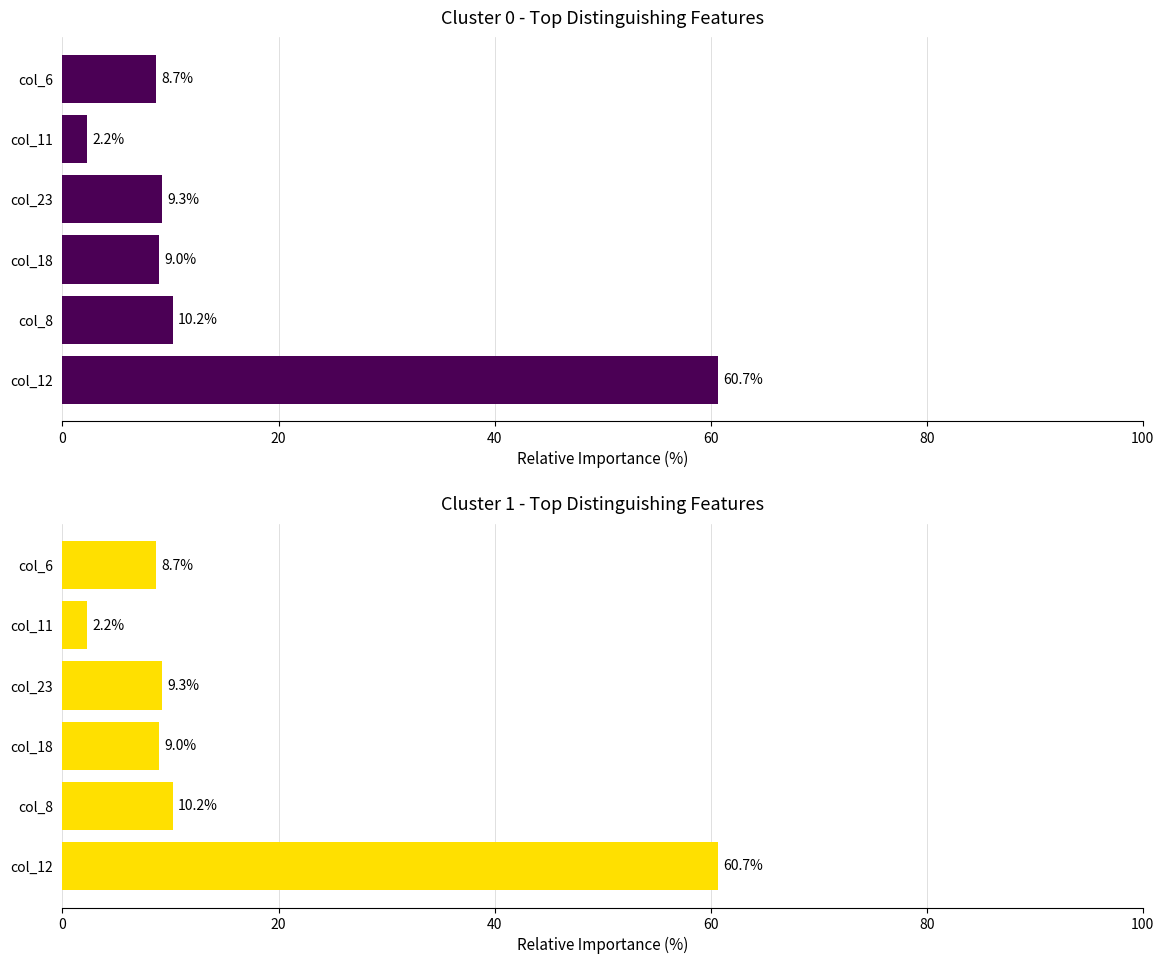

Does the chart contain any negative values?

No